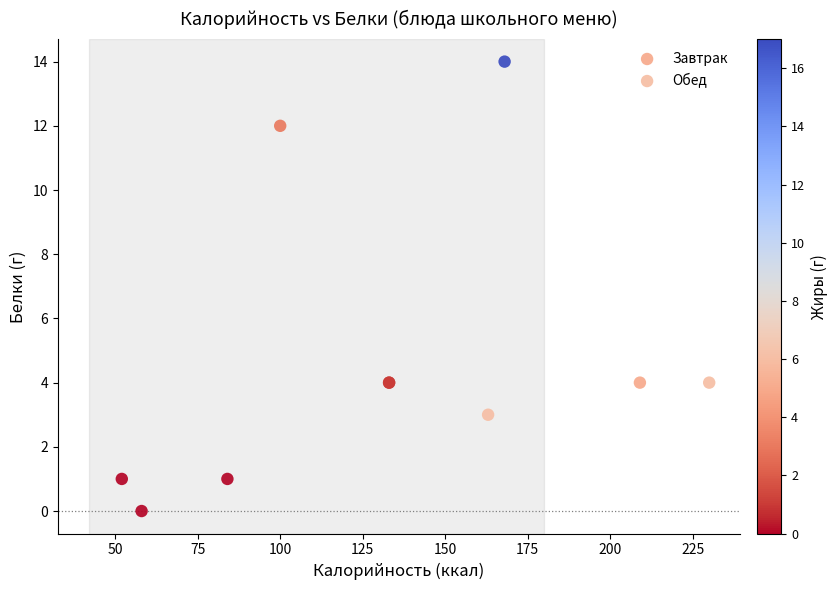

Which series has the widest spread of Y values?

Завтрак